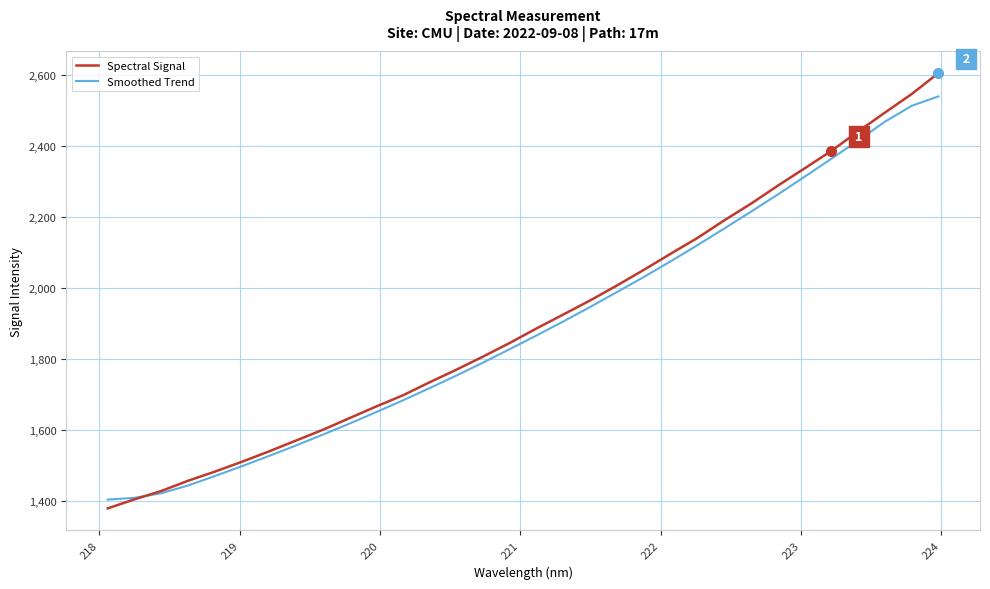

Which series has the largest range (max minus min)?

Spectral Signal